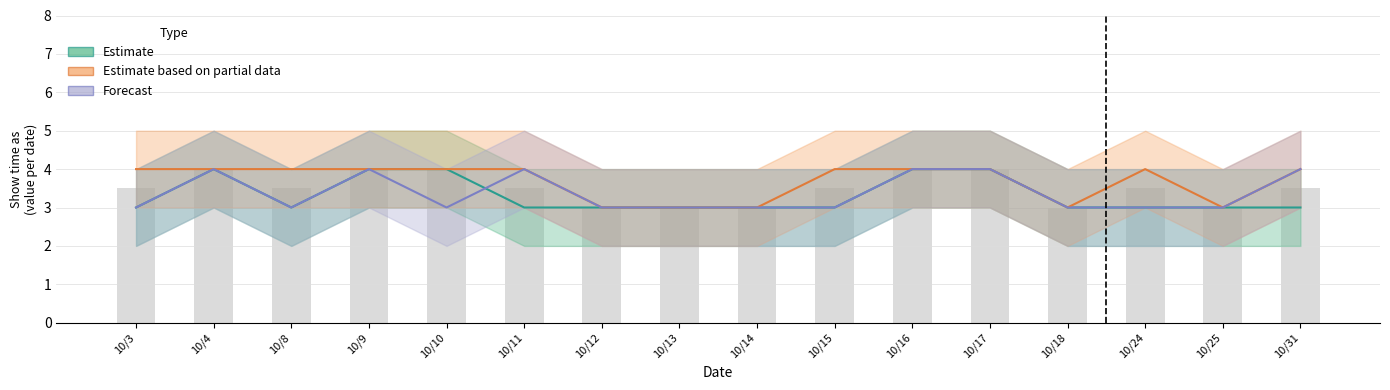

What is the difference between the Estimate based on partial data values at 10/16 and 10/14?

1